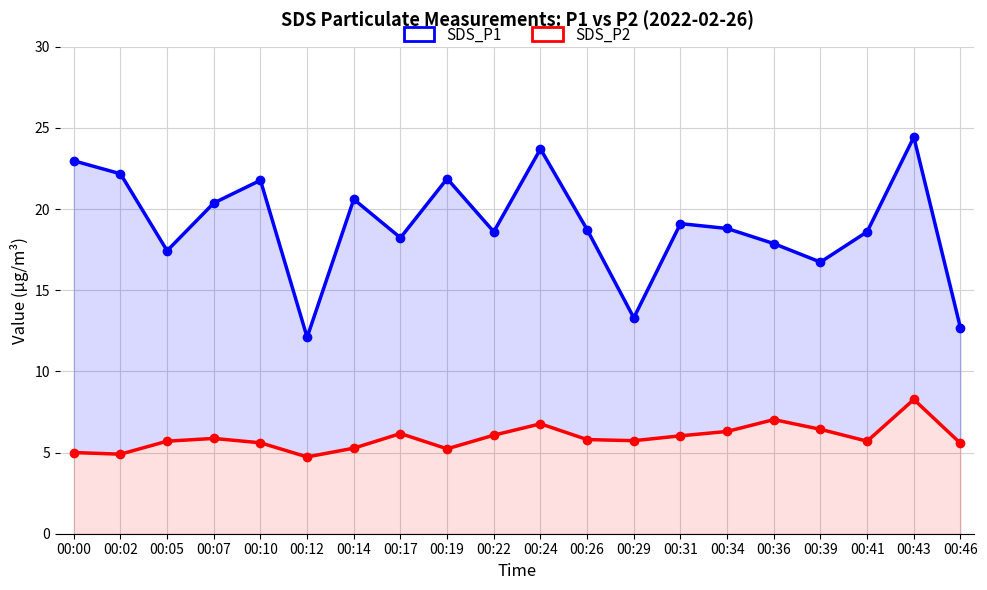

Between 00:36 and 00:46, which is larger?

00:36